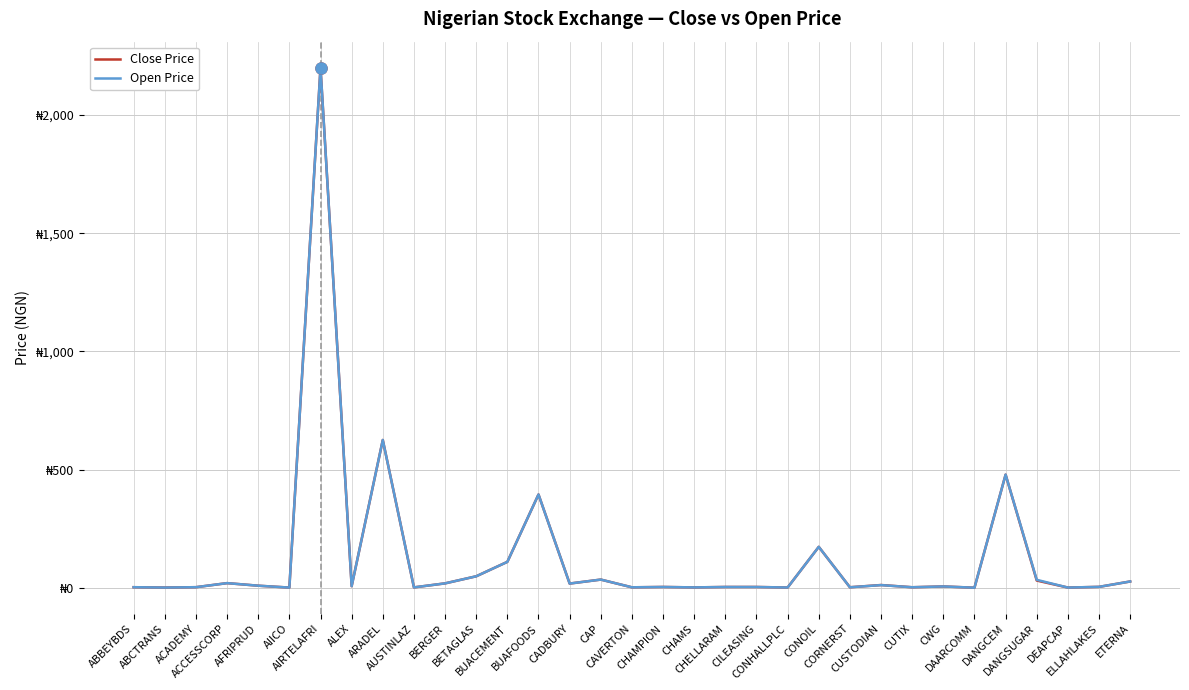

What is the difference between the second highest and second lowest values in the Open Price series?

624.2